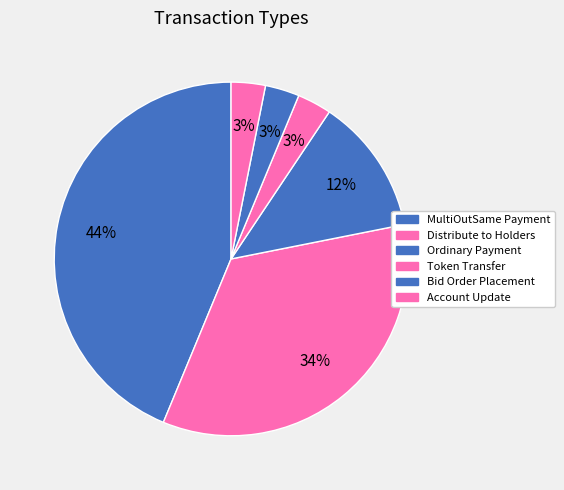

How many segments does this pie chart have?

6